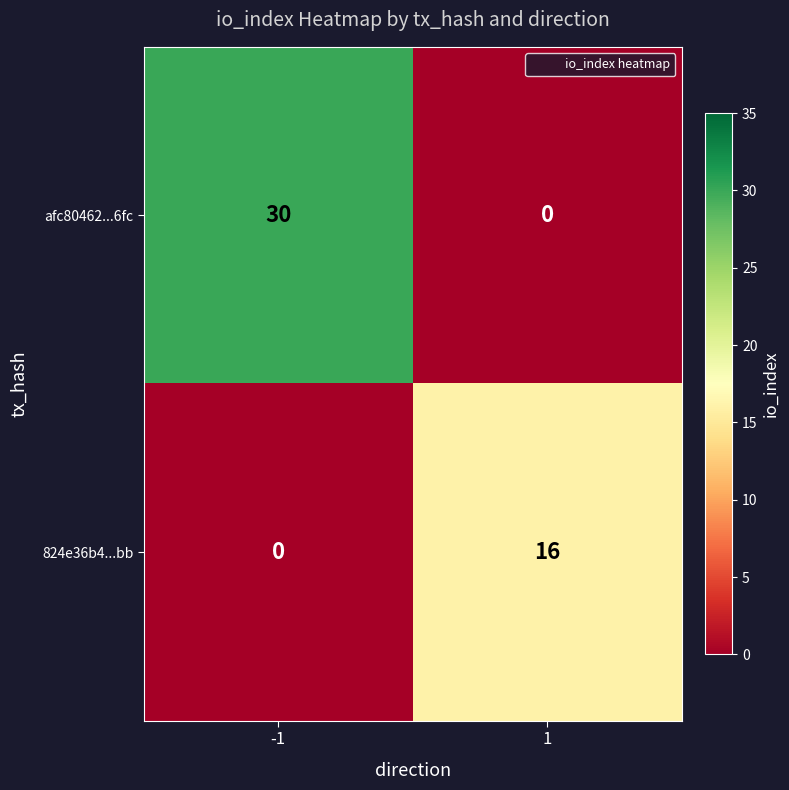

What is the sum of all 824e36b4...bb values?

16